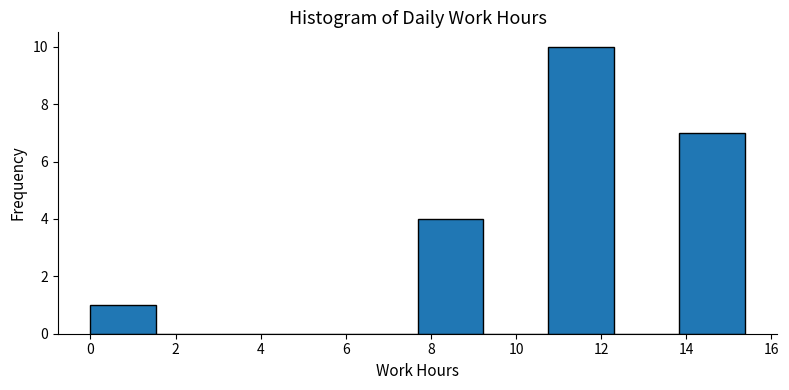

What is the height of the bar covering 10.8 to 12.2 on the x-axis? Neither the bar edges nor the heights are printed on the chart, so give them approximately, as read against the axes.

10